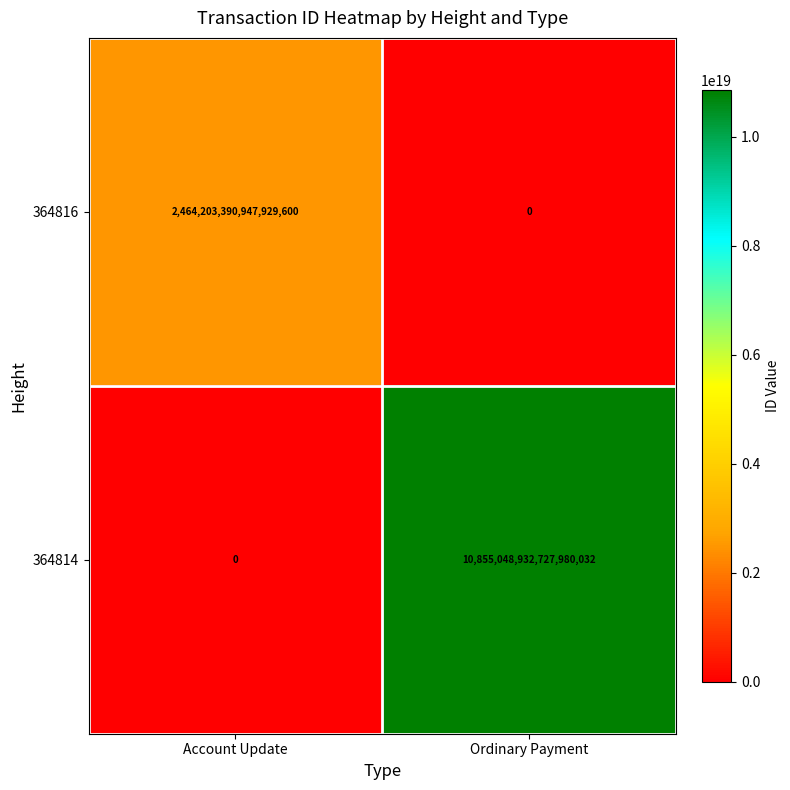

Rank the categories by 364816 value from highest to lowest.

Account Update, Ordinary Payment